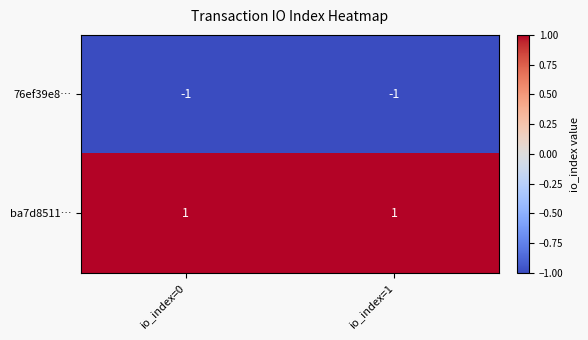

At which label is 76ef39e8… closest to -1?

io_index=0